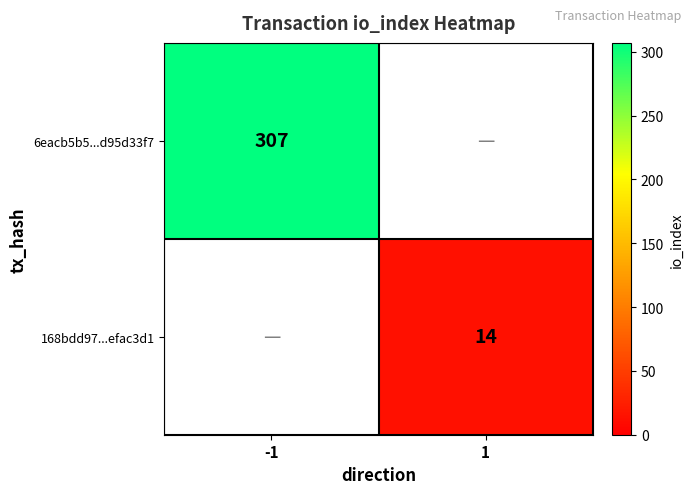

What is the greatest value displayed?

307.0